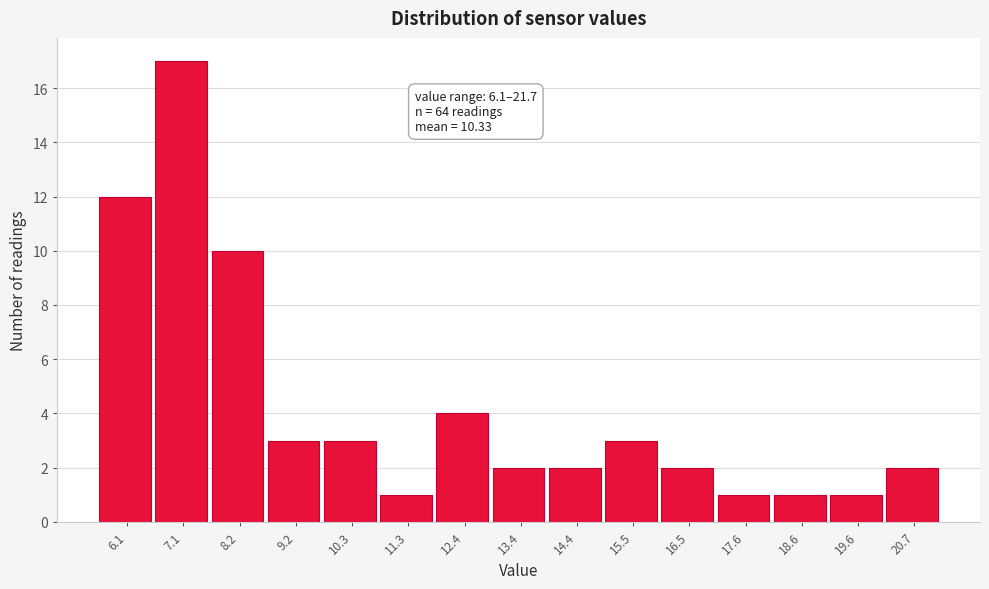

Reading right to left, extract all data points from this chart.

20.7=2	19.6=1	18.6=1	17.6=1	16.5=2	15.5=3	14.4=2	13.4=2	12.4=4	11.3=1	10.3=3	9.2=3	8.2=10	7.1=17	6.1=12